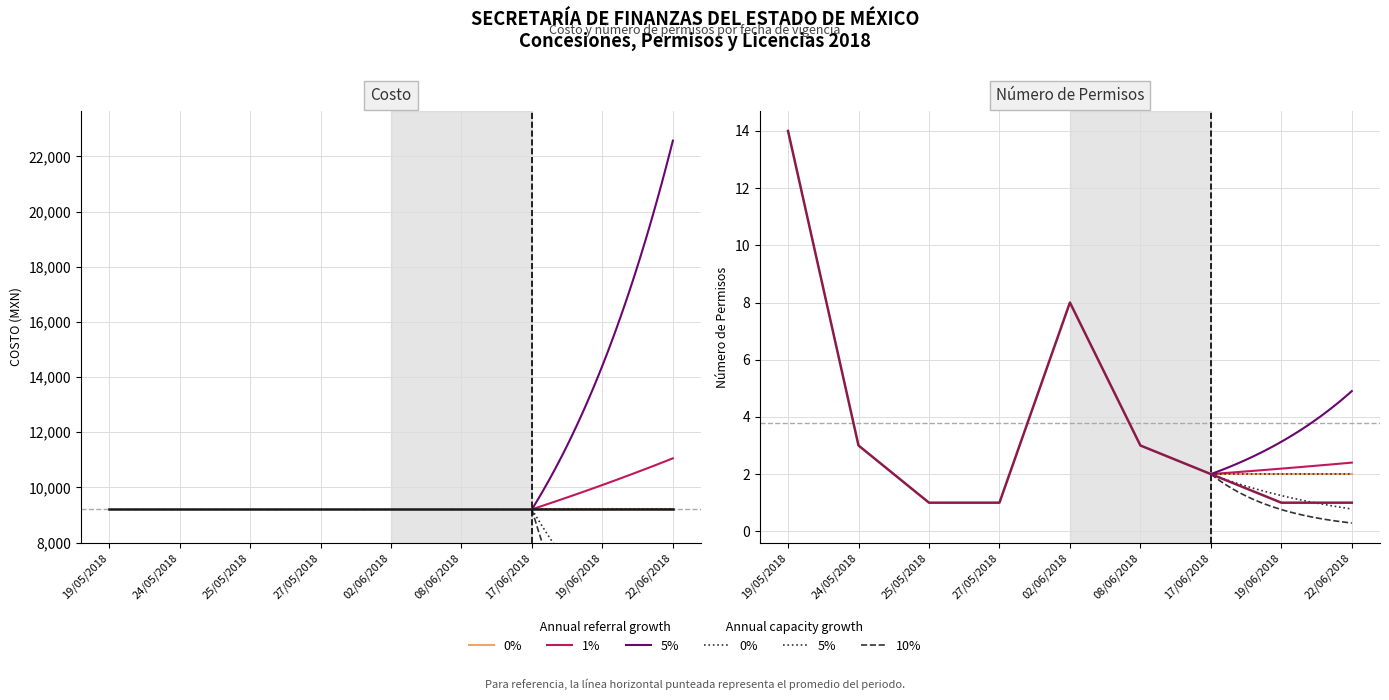

Rank the categories by value from lowest to highest.

25/05/2018, 27/05/2018, 19/06/2018, 22/06/2018, 17/06/2018, 24/05/2018, 08/06/2018, 02/06/2018, 19/05/2018